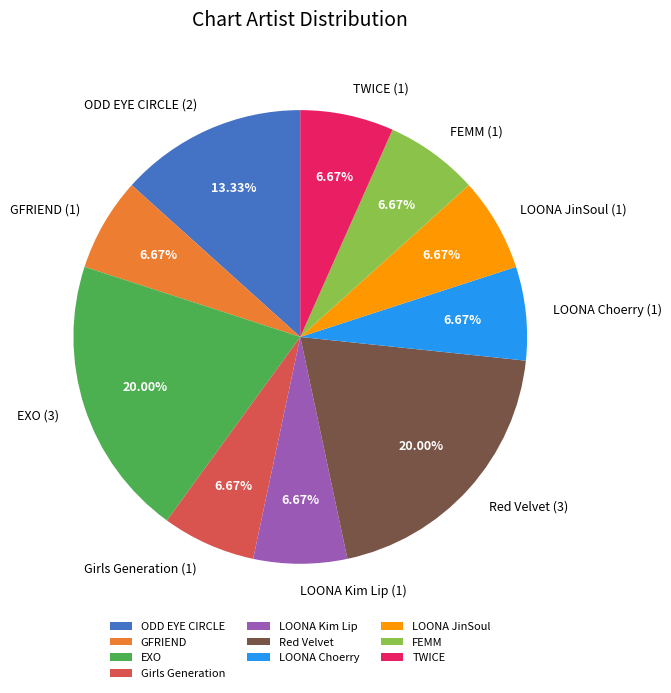

The ODD EYE CIRCLE slice represents 13% of the pie. True or false?

True